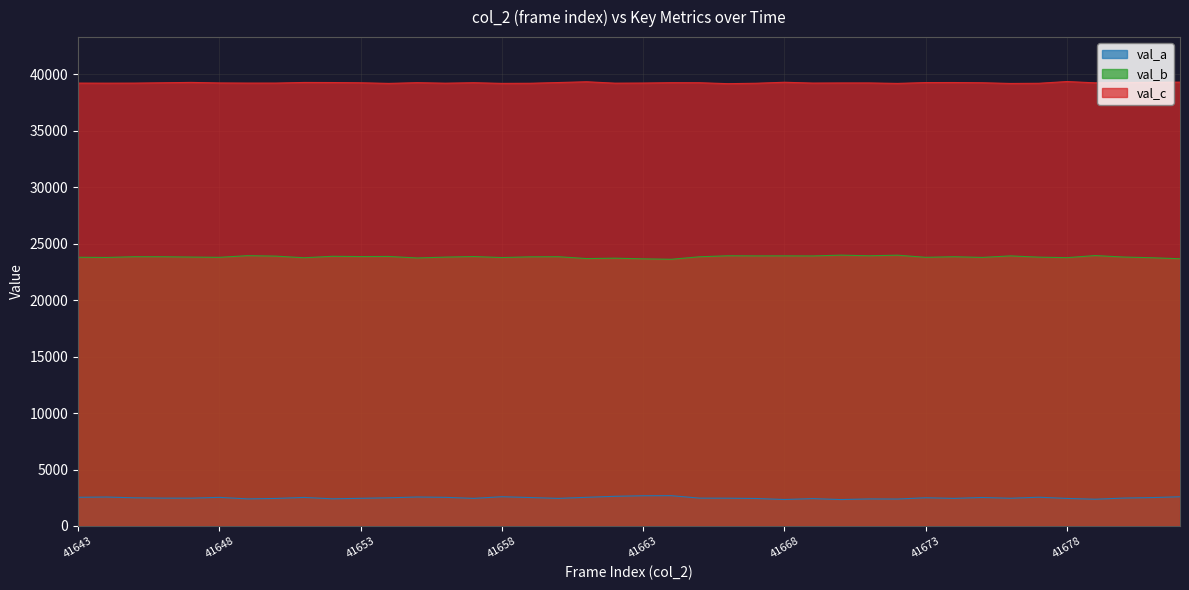

What is the maximum value for col_517 (val_c)?

39342